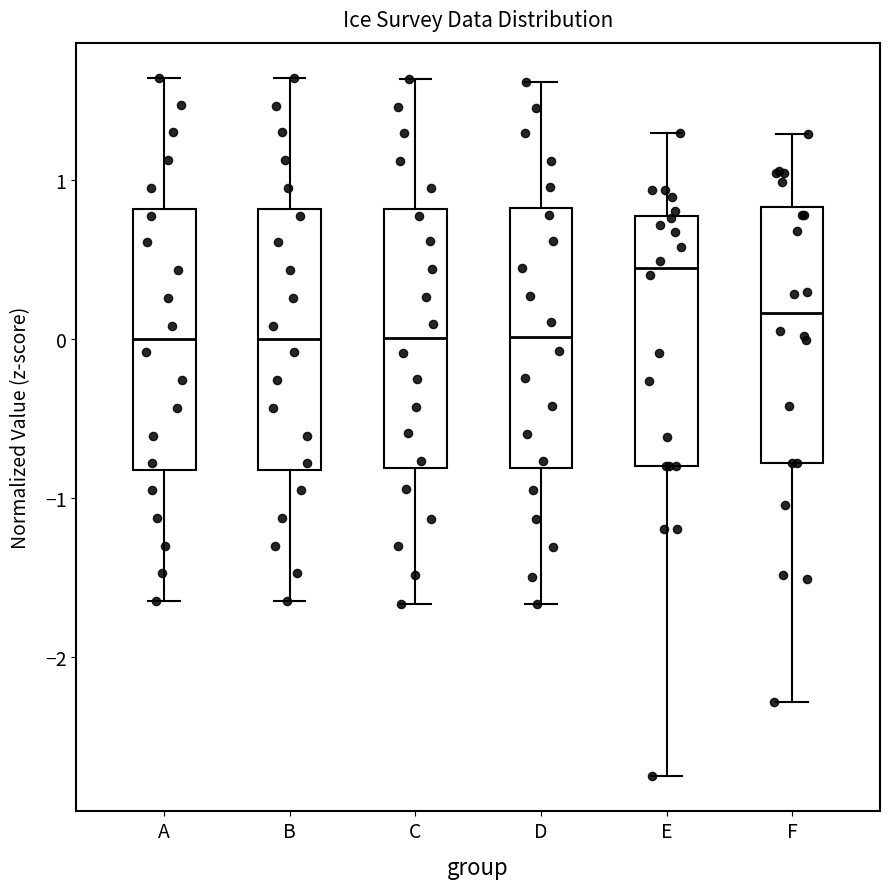

Reading left to right, transcribe this box plot: for each box, give where its median line is, the range the box spans, and where its two whiskers end, as read against the y-axis. The values are not printed on the chart, so give them approximately, as read against the axis.

A: median 0.0, box -0.8 to 0.8, whiskers -1.6 to 1.6
B: median 0.0, box -0.8 to 0.8, whiskers -1.7 to 1.6
C: median 0.0, box -0.8 to 0.8, whiskers -1.7 to 1.6
D: median 0.0, box -0.8 to 0.8, whiskers -1.7 to 1.6
E: median 0.4, box -0.8 to 0.8, whiskers -2.8 to 1.3
F: median 0.2, box -0.8 to 0.8, whiskers -2.3 to 1.3